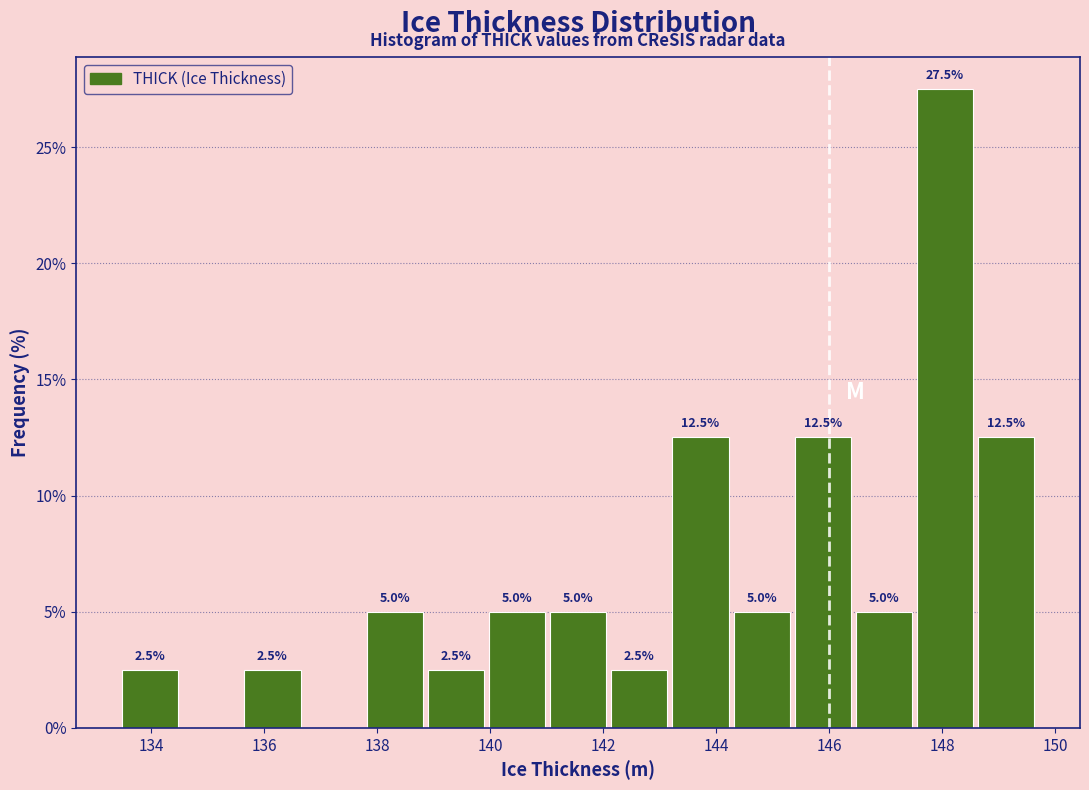

Which range on the x-axis has the tallest bar?

147.6 to 148.6